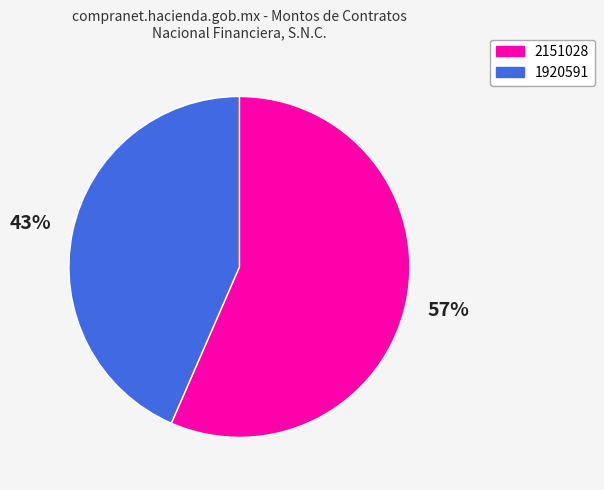

To the nearest percent, what is the combined percentage of 1920591 and 2151028?

100%